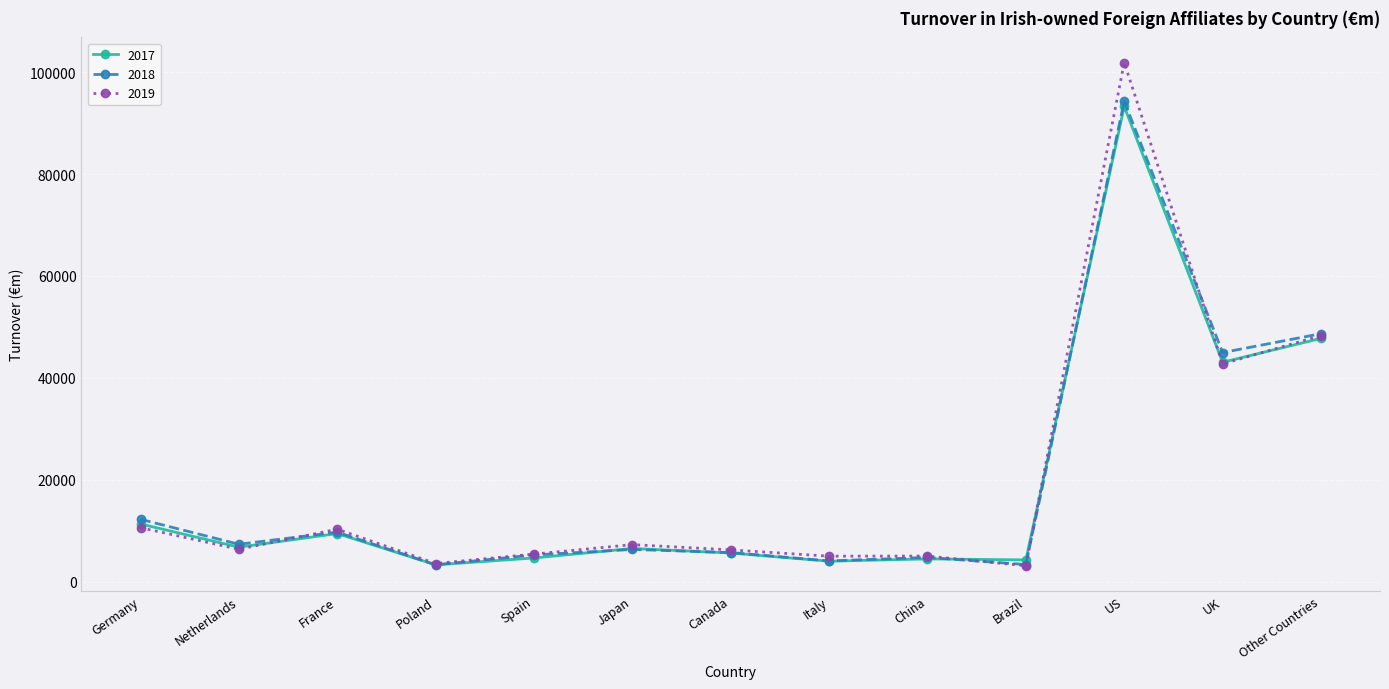

How many categories are shown in the chart?

13